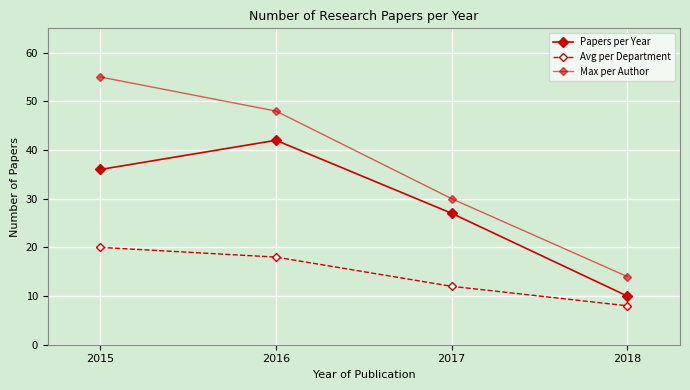

At how many categories does at least one series exceed 39?

2